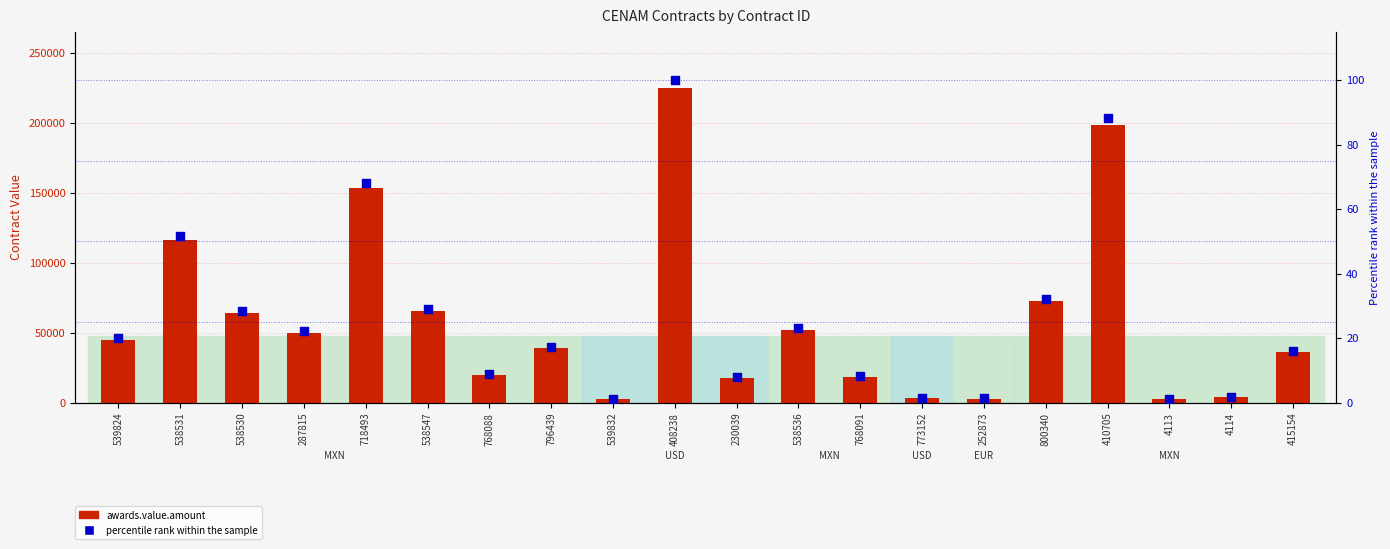

Which series has the widest spread of Y values?

awards.value.amount